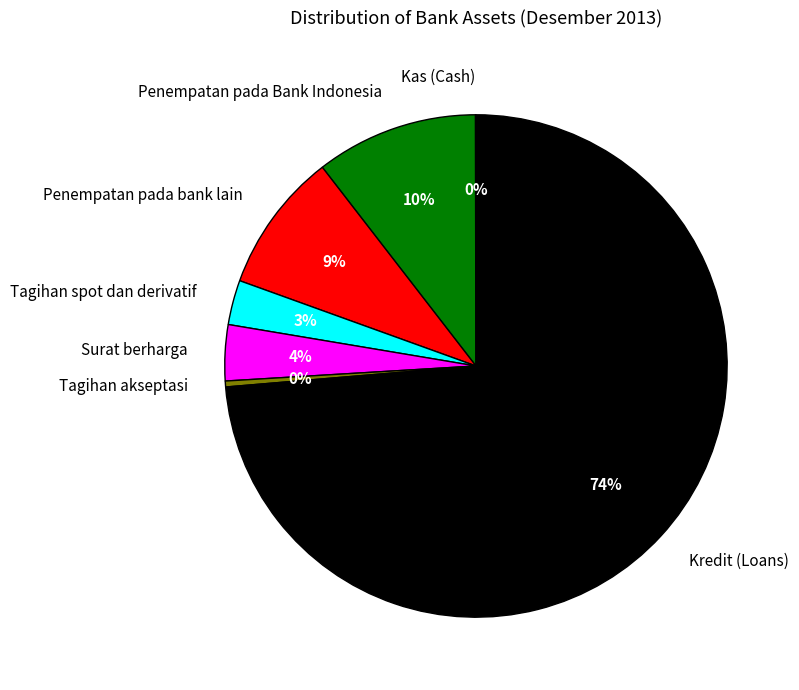

Between Penempatan pada bank lain and Tagihan akseptasi, which is larger?

Penempatan pada bank lain